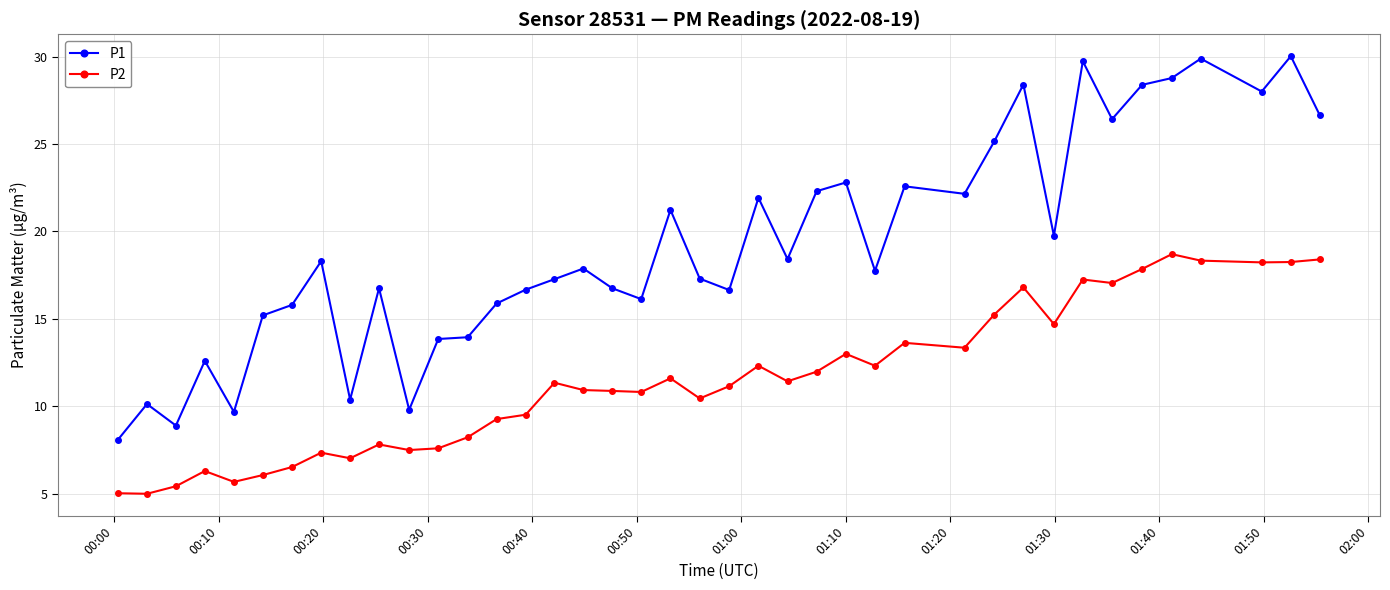

What is the value of the P1 point at the 20th from the left?

21.2